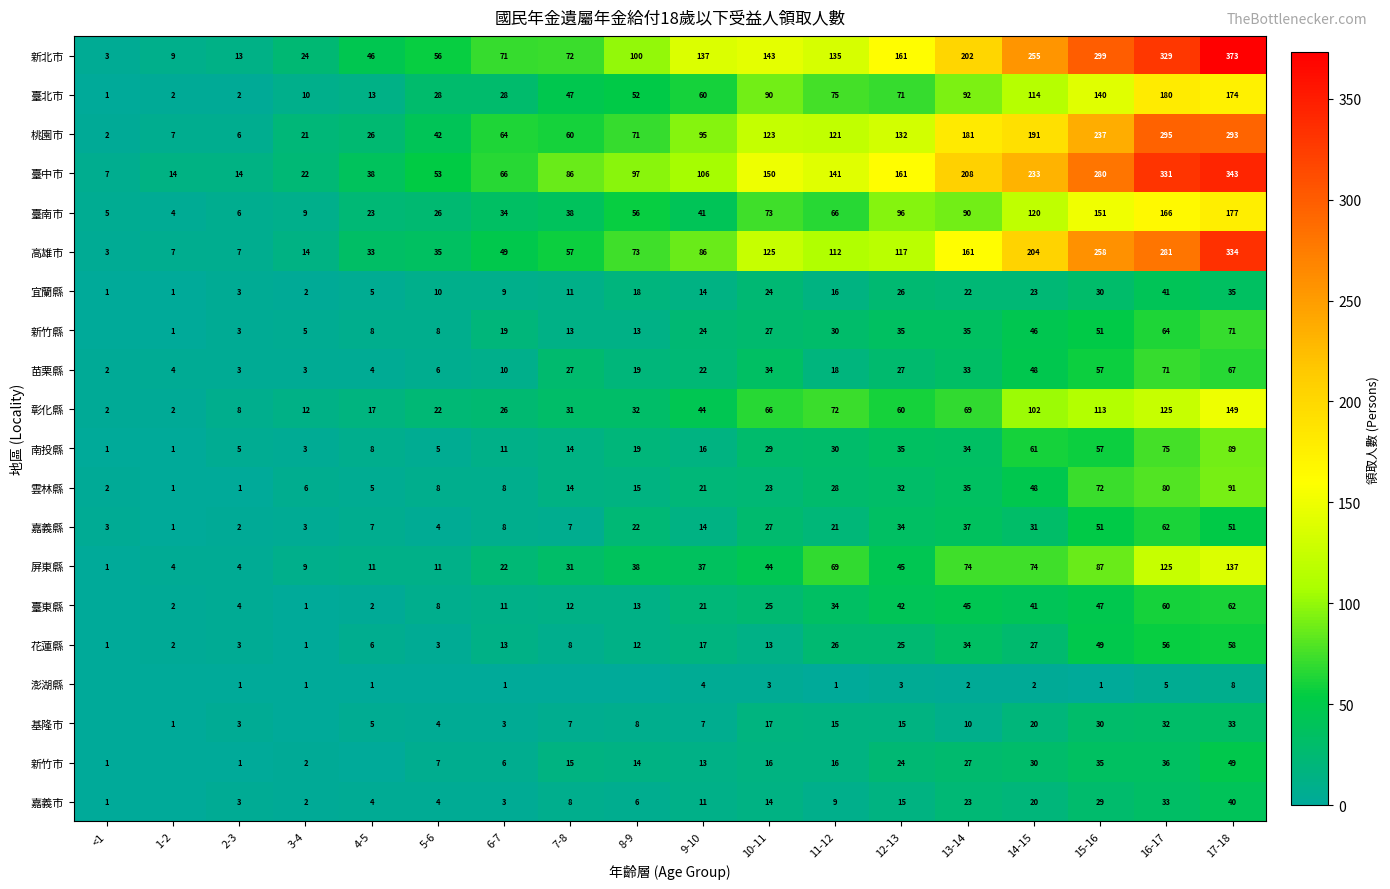

How many data points does each series have?

18